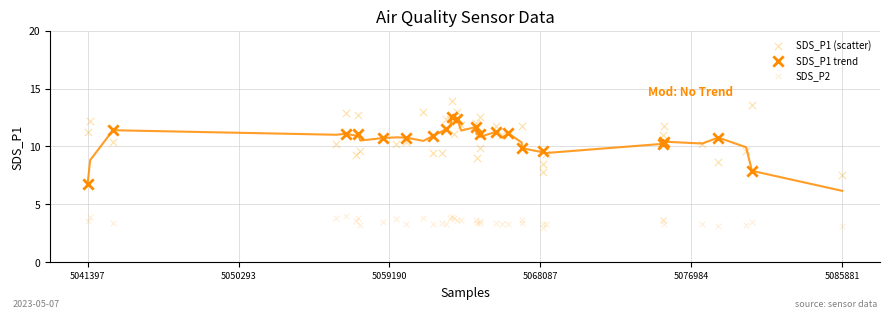

What are all the series names shown in the legend?

SDS_P1 (scatter), SDS_P1 trend, SDS_P2